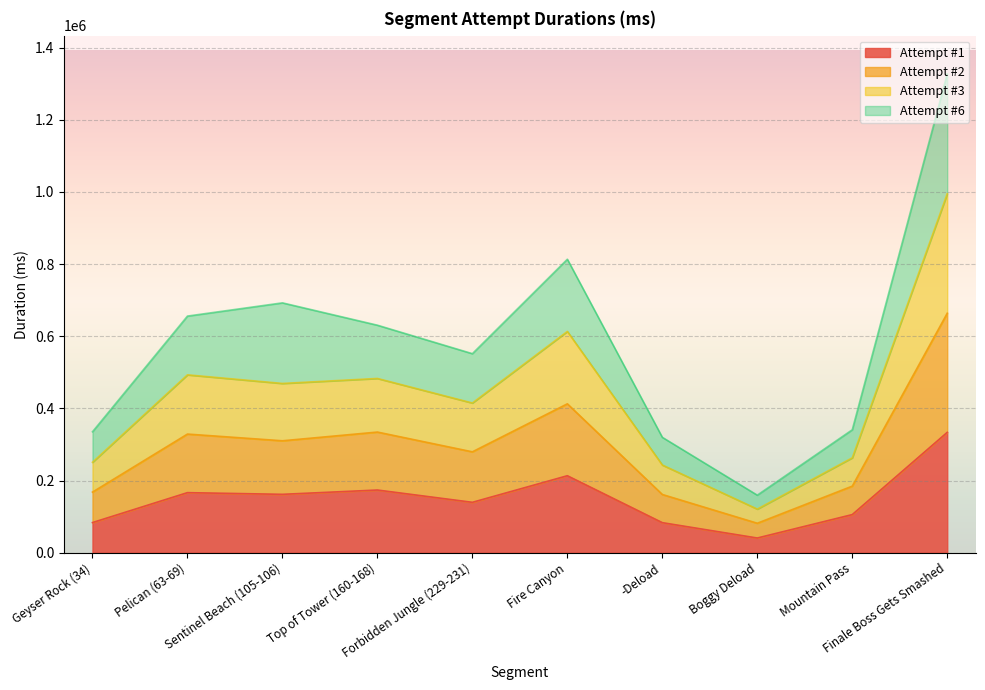

True or false: Attempt #2 and Attempt #1 cross at least once.

False